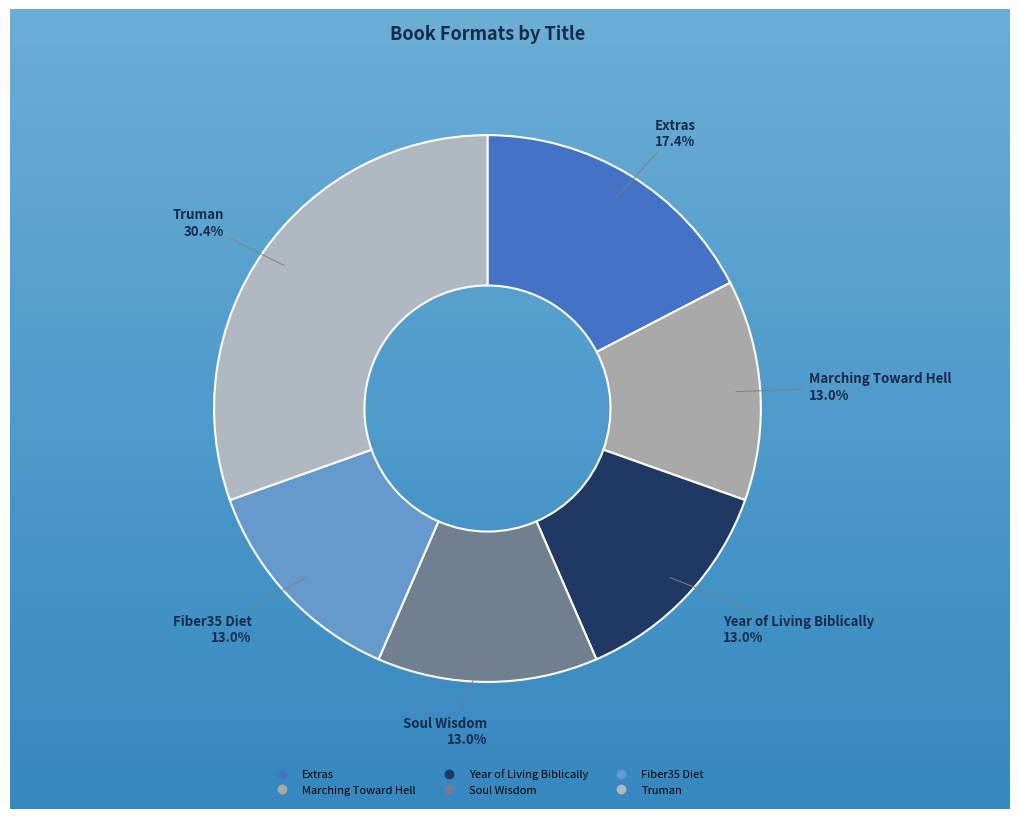

Is there a majority slice in this chart?

No